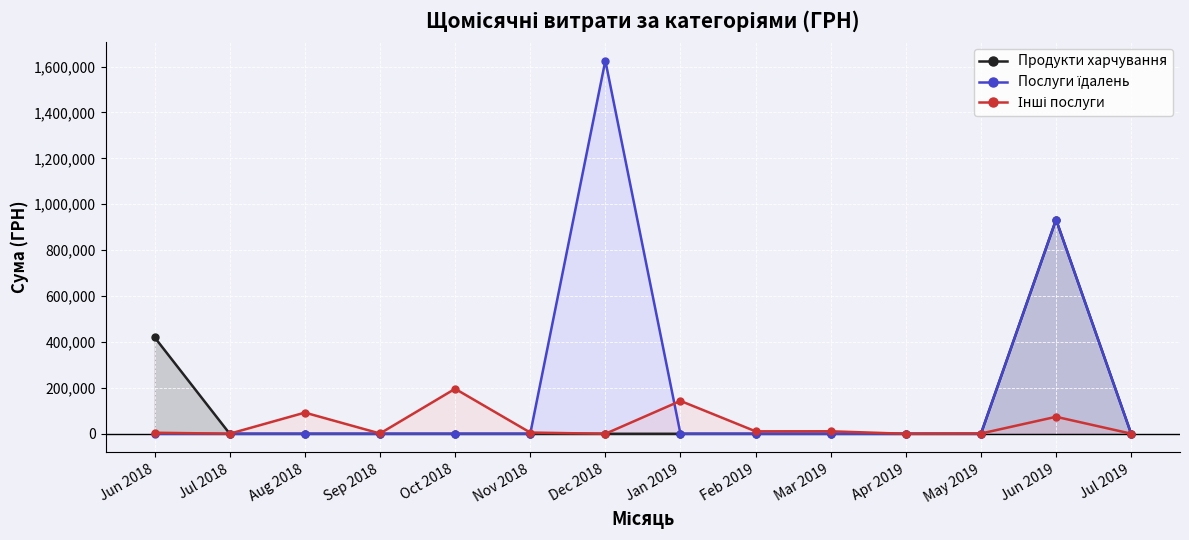

Which series has the widest spread of values?

Послуги їдалень